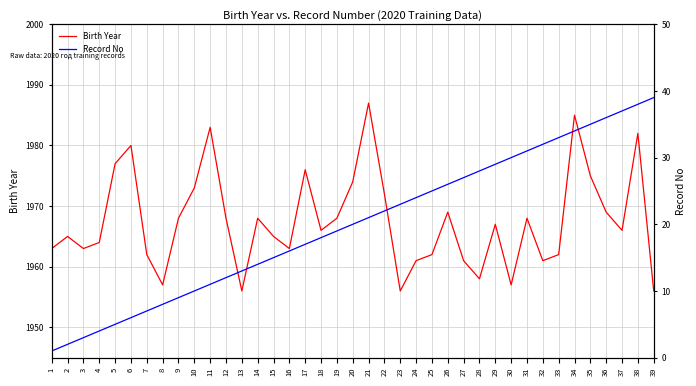

What is the value of the Birth Year point at the 2nd from the left?

1965